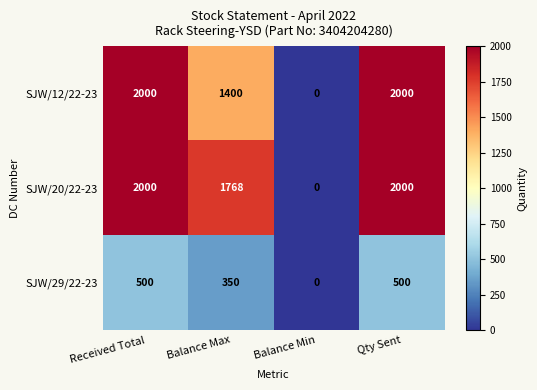

Is it true that SJW/29/22-23 equals 881 at Received Total?

False